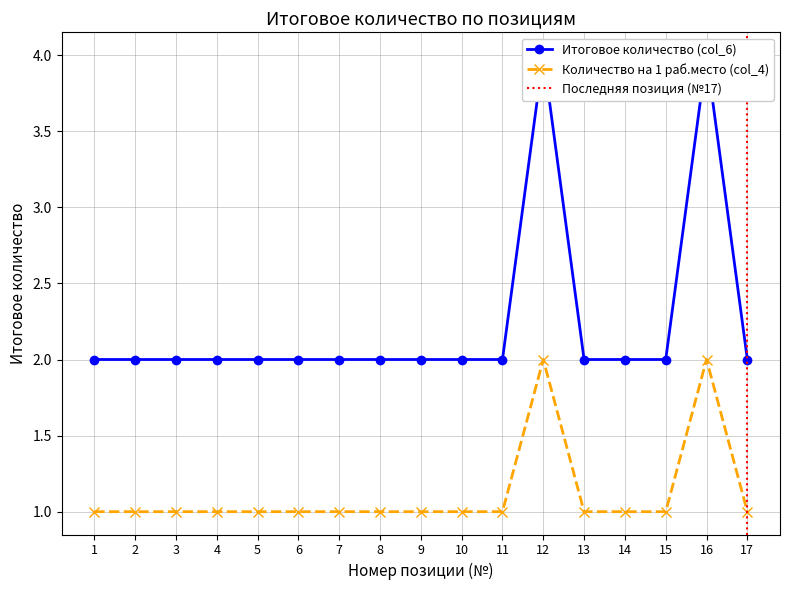

Is the value of Validation Loss at 6 greater than the value of Training Loss at 16?

No